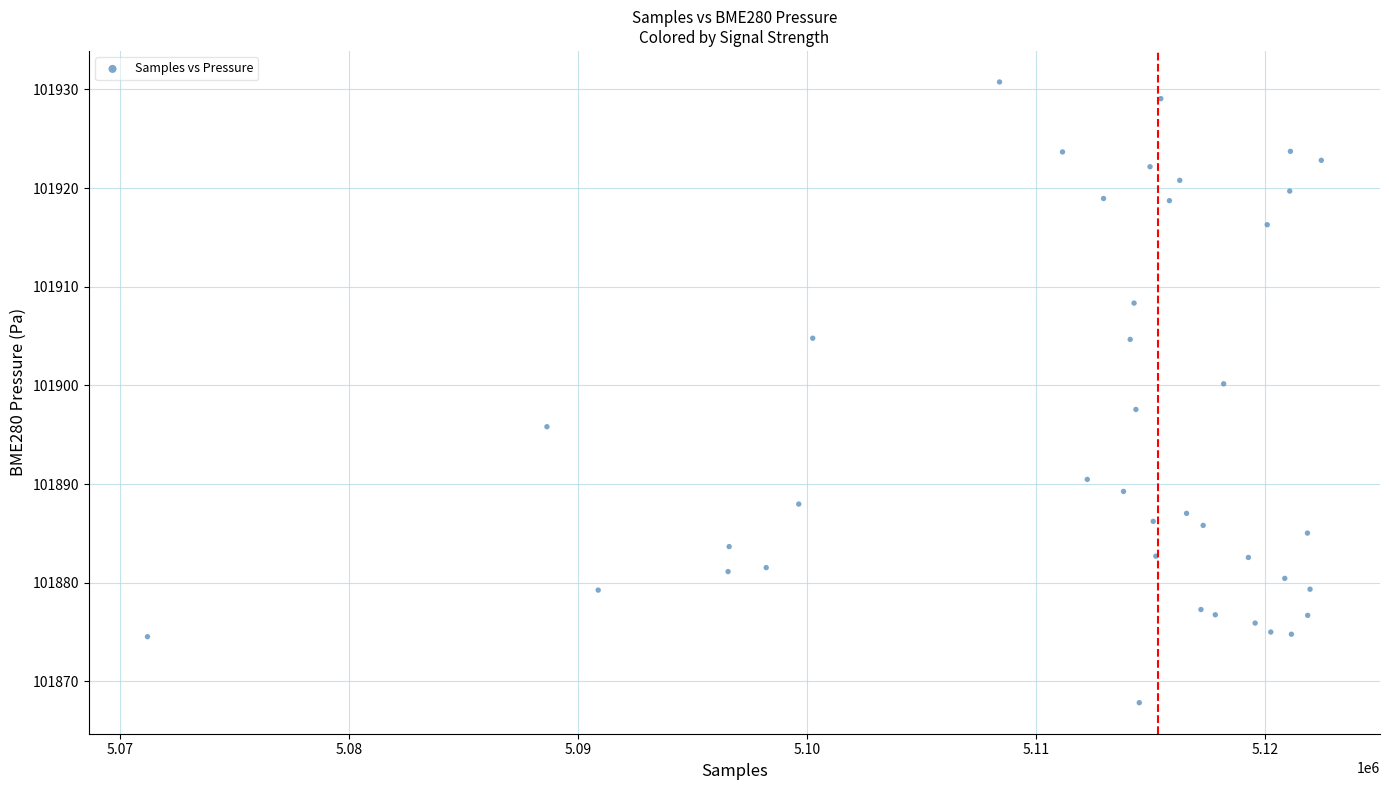

What is the range of Y values (max minus min)?

62.9